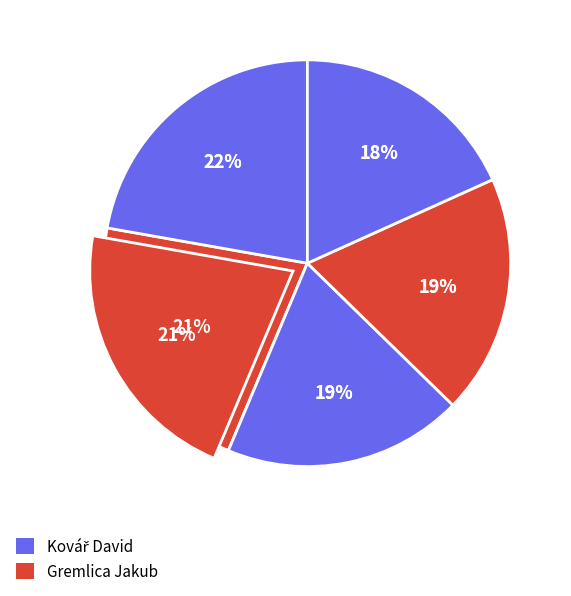

Between Gremlica Jakub and Kovář David, which is larger?

Kovář David